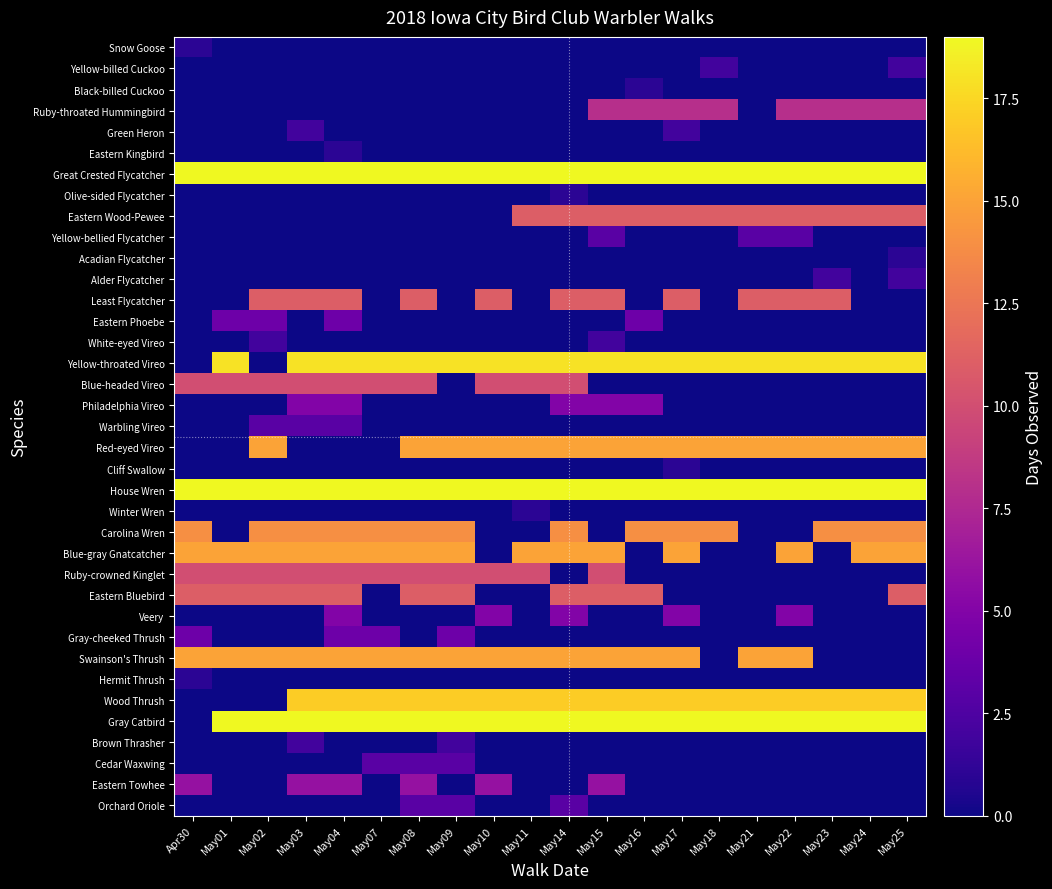

What is the spread (max minus min) of values at May04?

19